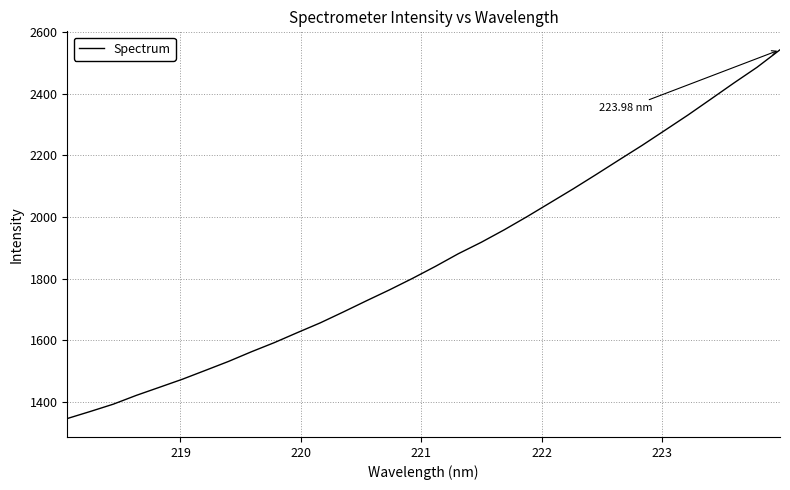

What is the difference between the maximum and minimum values?

1196.1